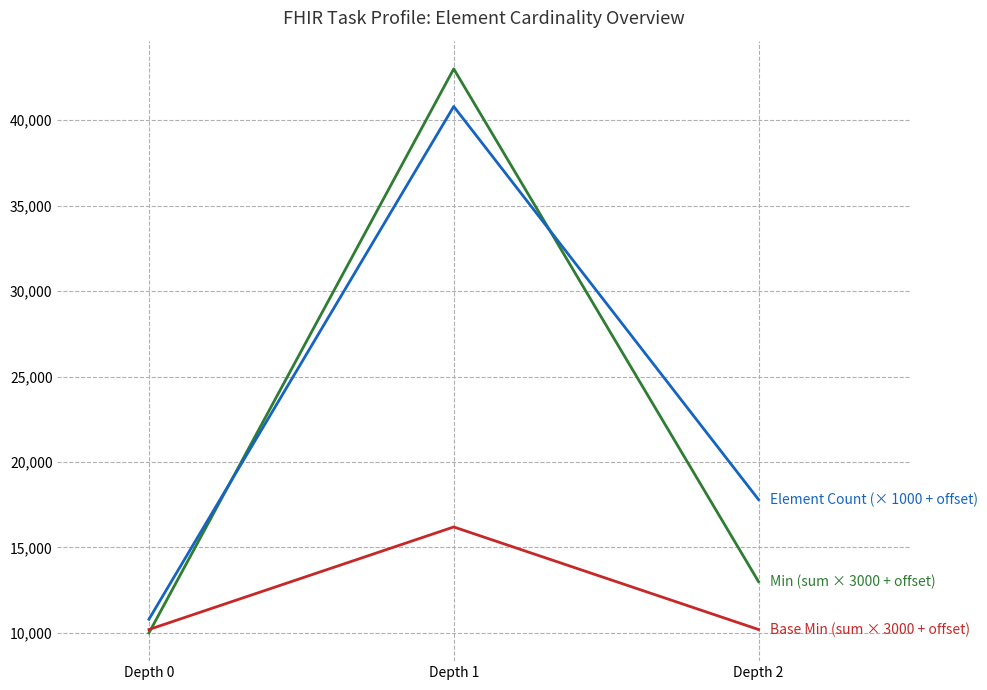

Reading right to left, transcribe all the data shown in this chart.

Min (sum × 3000 + offset): 13000	43000	10000
Base Min (sum × 3000 + offset): 10200	16200	10200
Element Count (× 1000 + offset): 17800	40800	10800